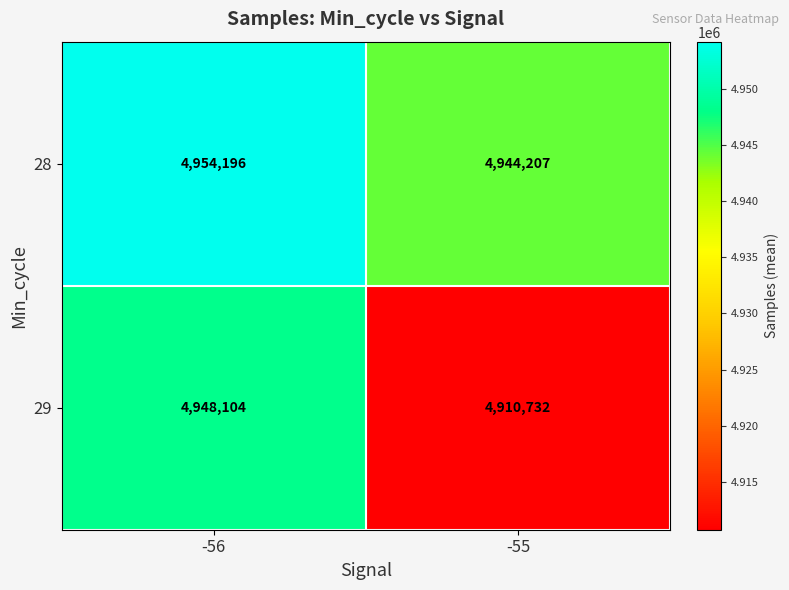

Count the number of data series in this chart.

2